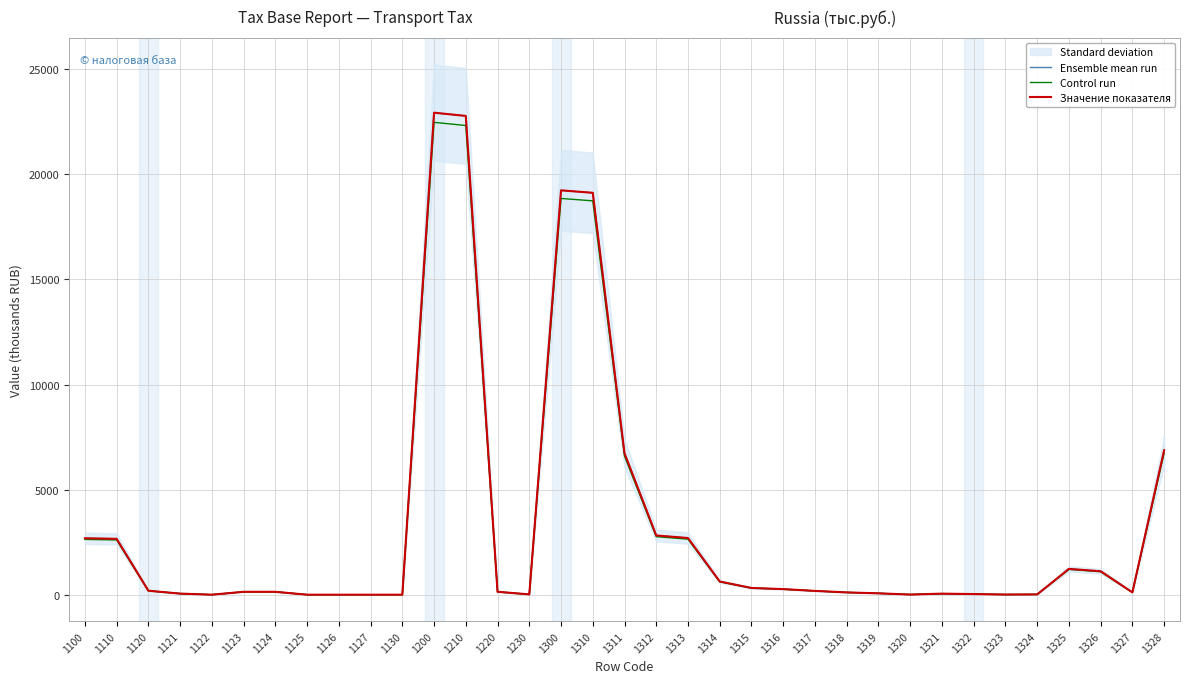

At which category does the chart reach its minimum across all series?

1122